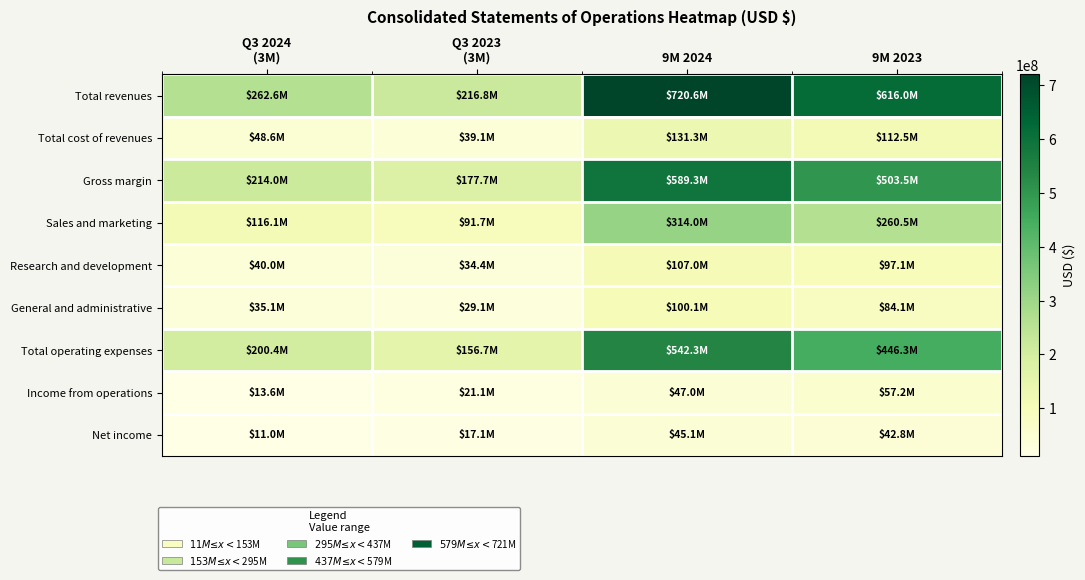

At how many categories does at least one series exceed 171860843?

4